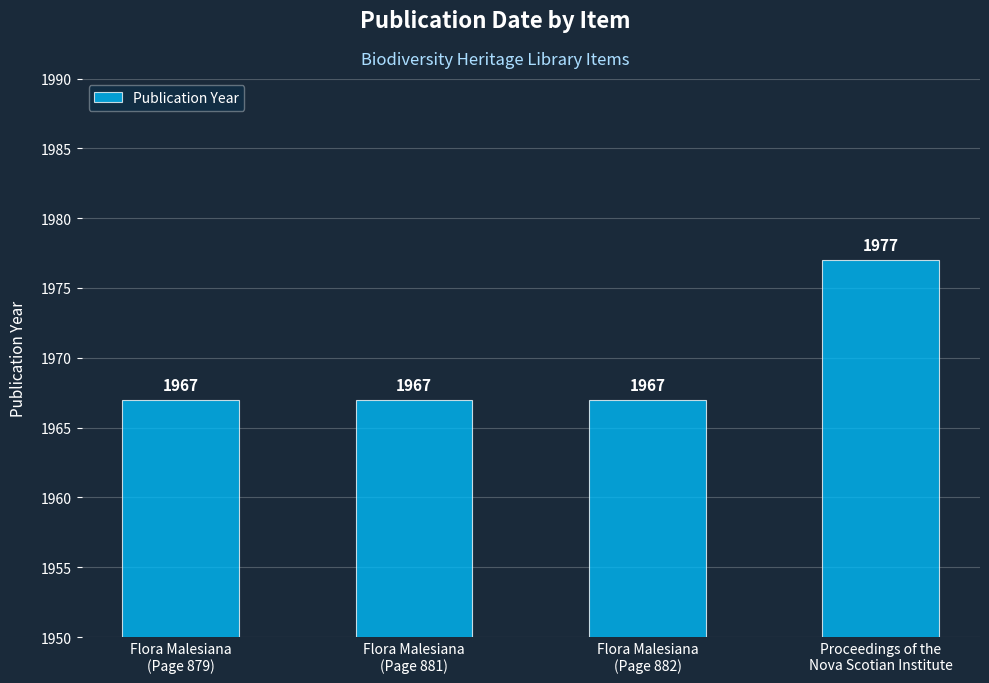

True or false: the data shows 3070 at Flora Malesiana
(Page 881).

False